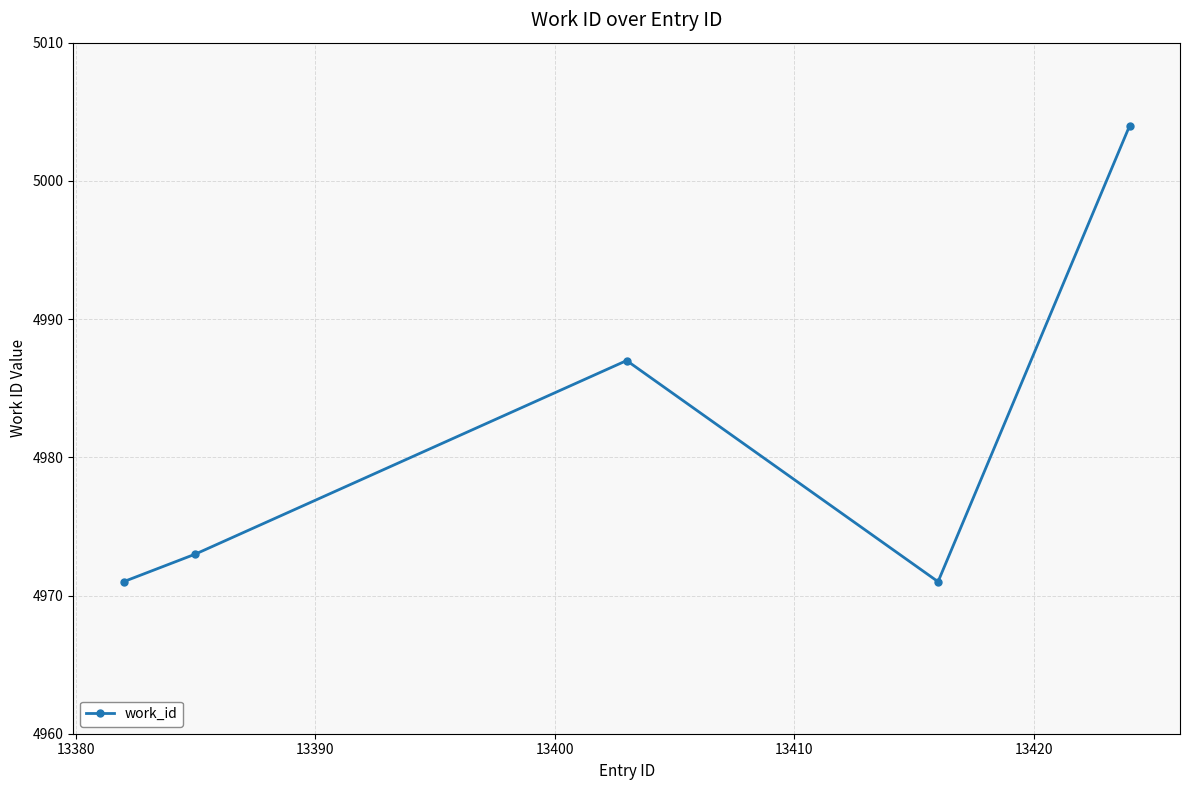

What is the value of the 2nd point from the left?

4973